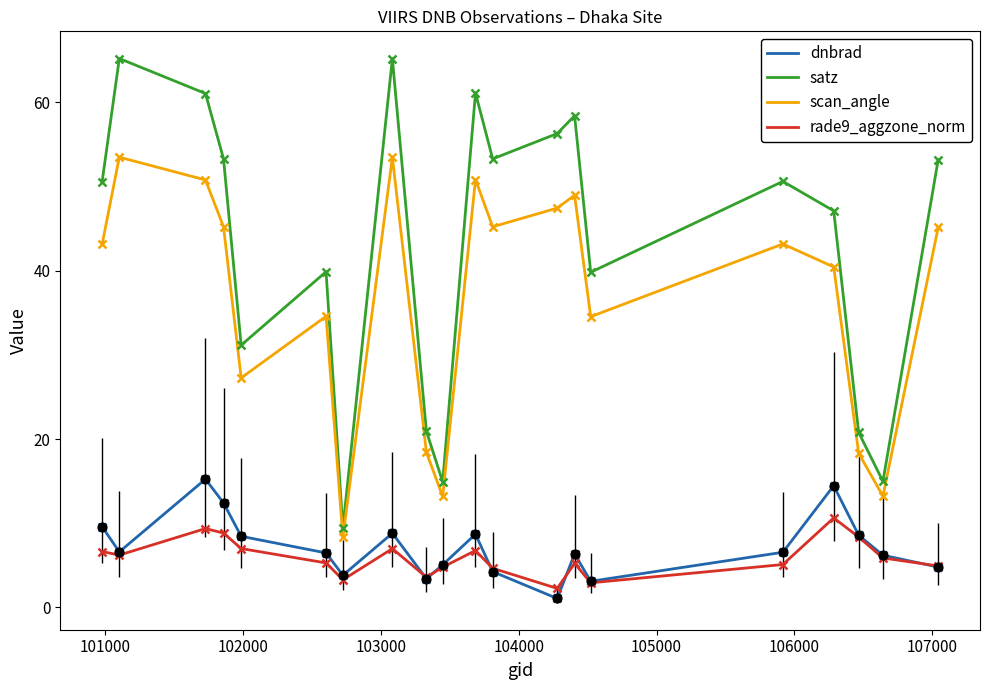

Which series has the largest total across all categories?

satz